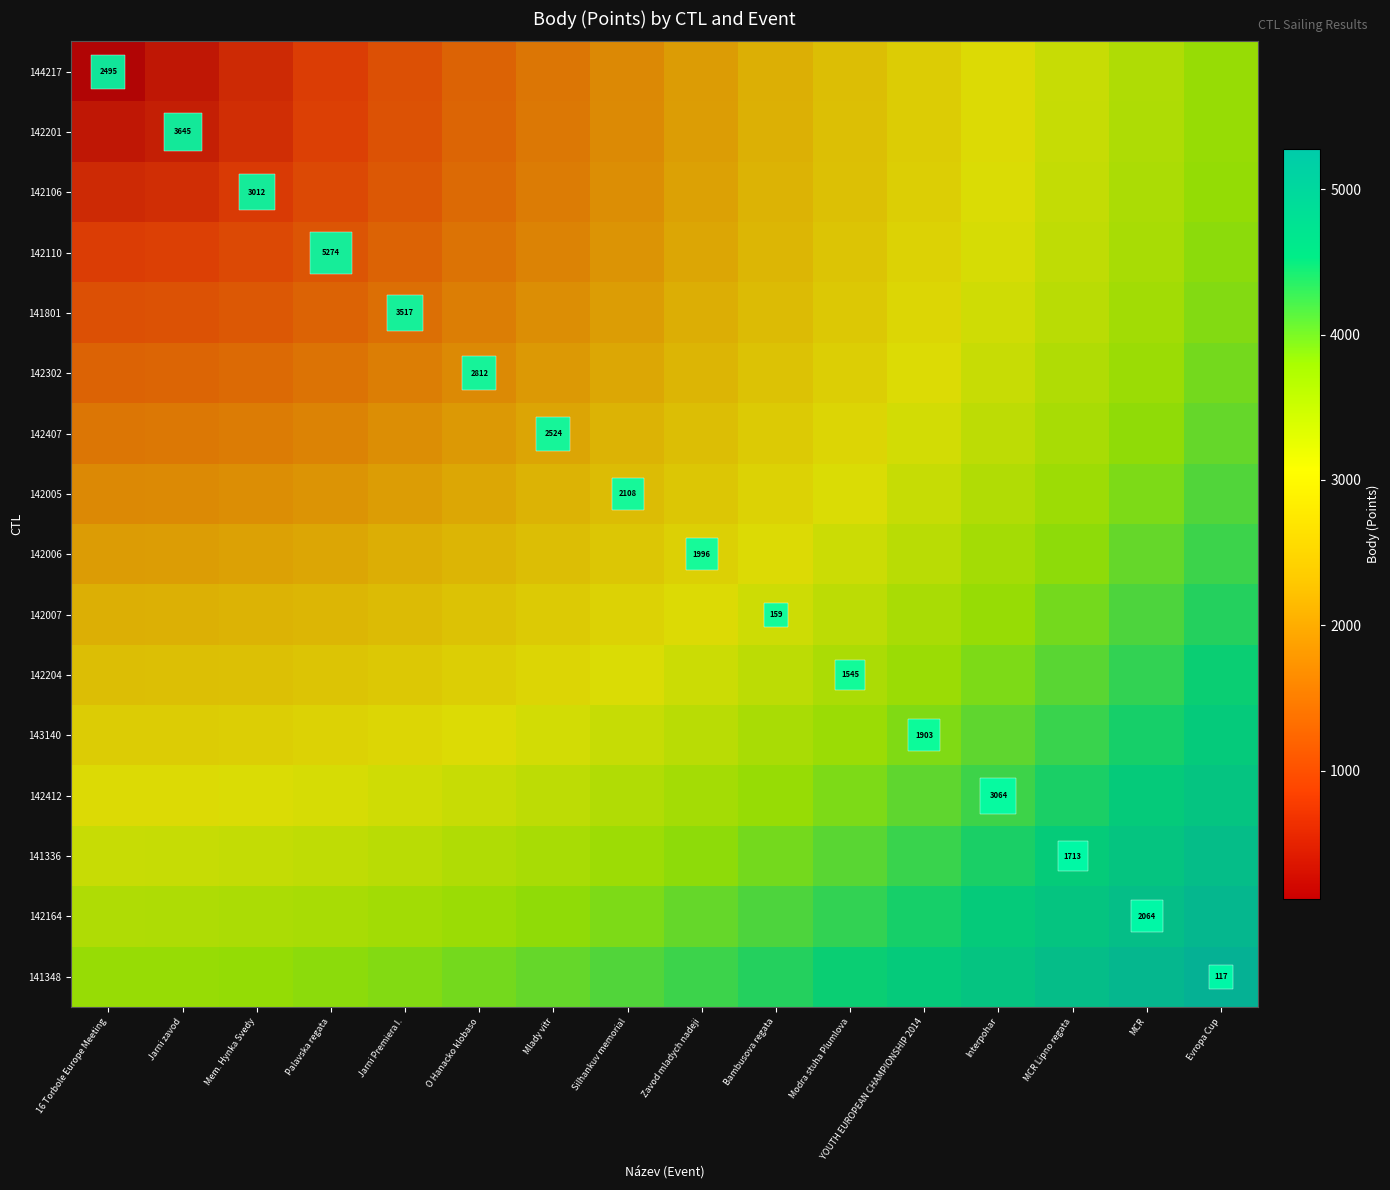

Rank the series at O Hanacko klobaso from lowest to highest value.

144217, 142201, 142106, 142110, 141801, 142302, 142407, 142005, 142006, 142007, 142204, 143140, 142412, 141336, 142164, 141348